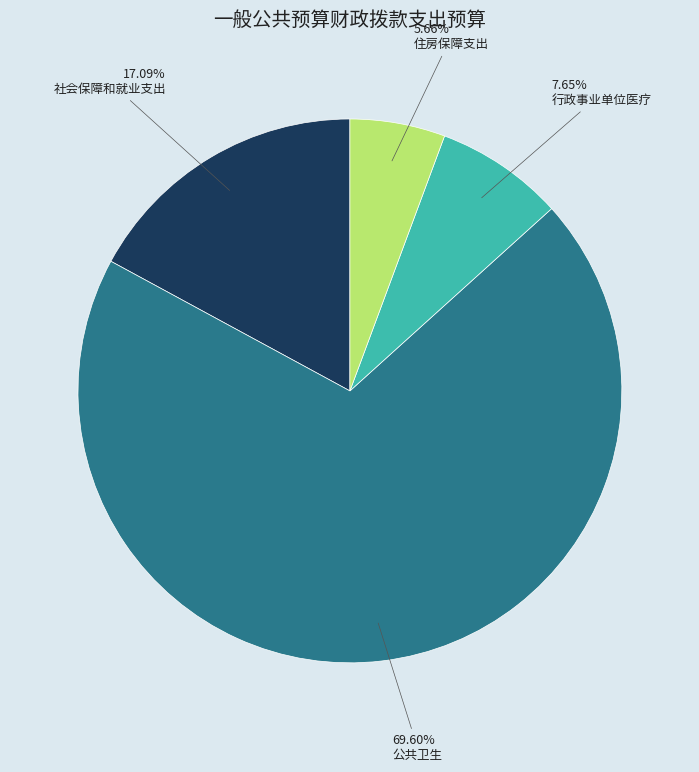

Does 公共卫生 account for over 50% of the chart?

Yes